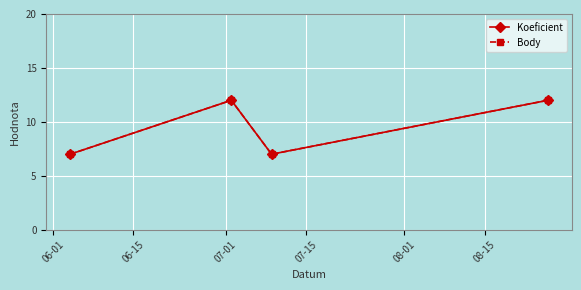

Reading right to left, transcribe all the data shown in this chart.

Koeficient: 12	7	12	7
Body: 12	7	12	7